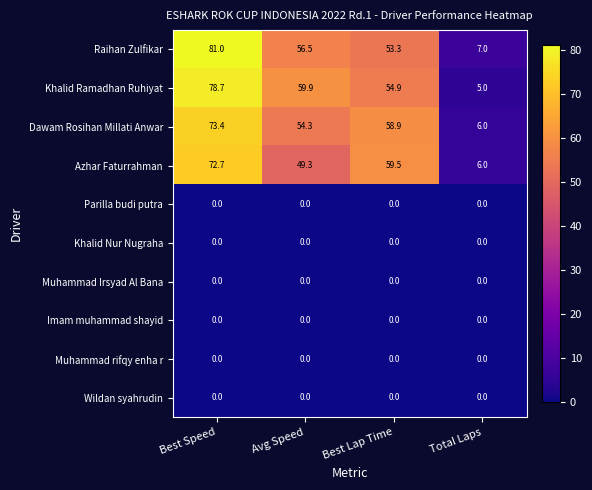

What is the difference between the maximum and minimum values in the Azhar Faturrahman series?

66.7